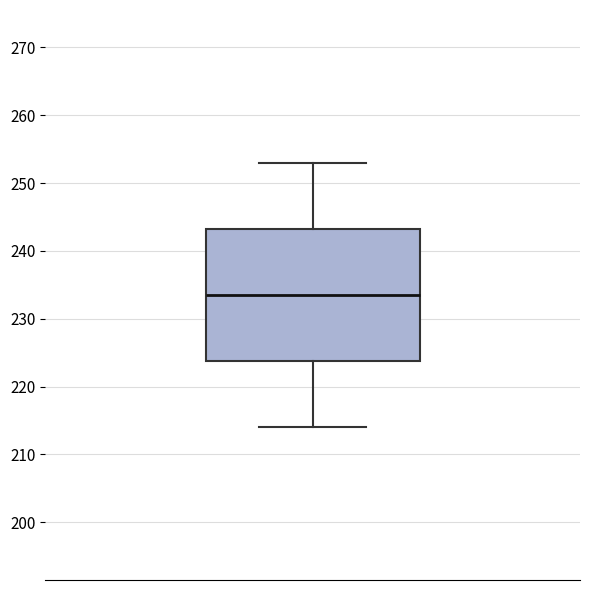

Read this box plot against the y-axis: the position of the median line, the range covered by the box, and the ends of both whiskers. The values are not printed on the chart, so give them approximately, as read against the axis.

median 234, box 224 to 243, whiskers 214 to 253